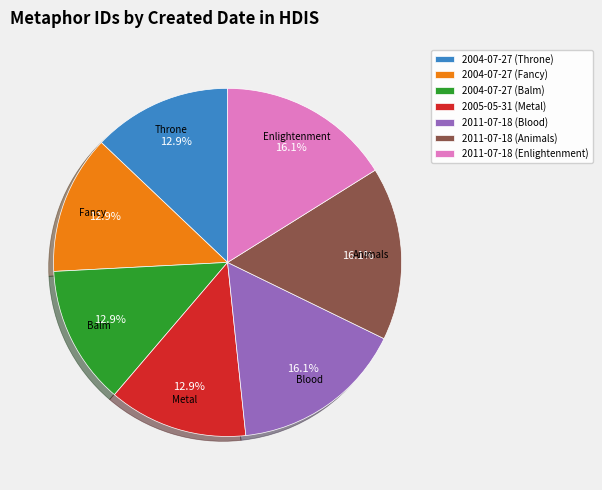

How many segments does this pie chart have?

7